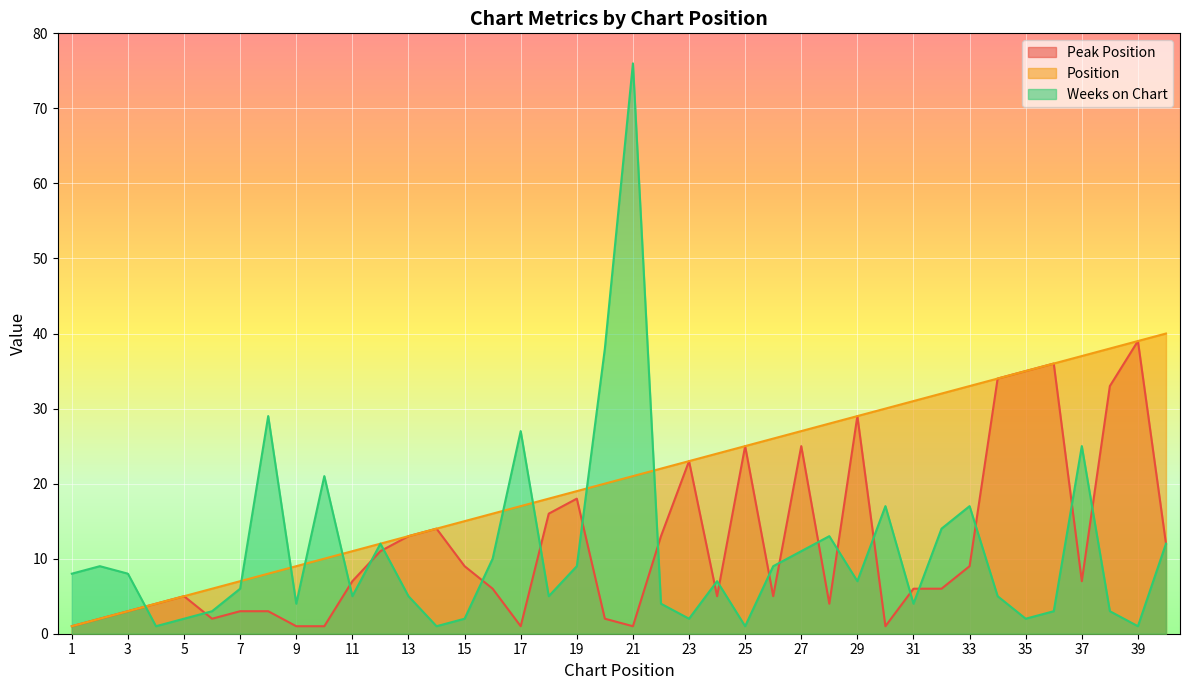

What are all the series names shown in the legend?

Peak Position, Position, Weeks on Chart